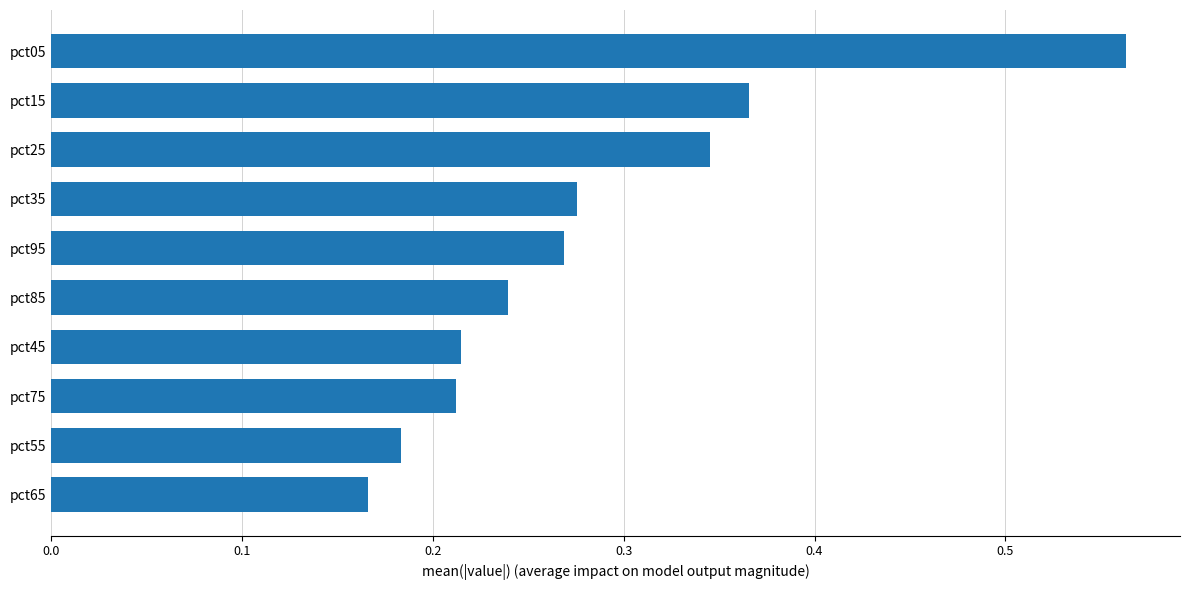

True or false: the data shows 0.2 at pct15.

False